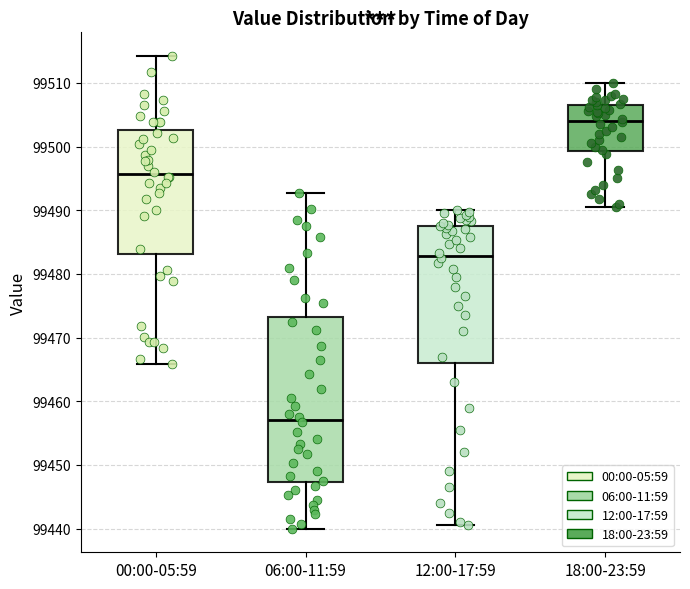

Reading left to right, read every box against the y-axis: the position of its median line, the range the box covers, and the ends of its whiskers. The values are not printed on the chart, so give them approximately, as read against the axis.

00:00-05:59: median 99496, box 99483 to 99503, whiskers 99466 to 99514
06:00-11:59: median 99457, box 99447 to 99473, whiskers 99440 to 99493
12:00-17:59: median 99483, box 99466 to 99488, whiskers 99441 to 99490
18:00-23:59: median 99504, box 99499 to 99507, whiskers 99491 to 99510